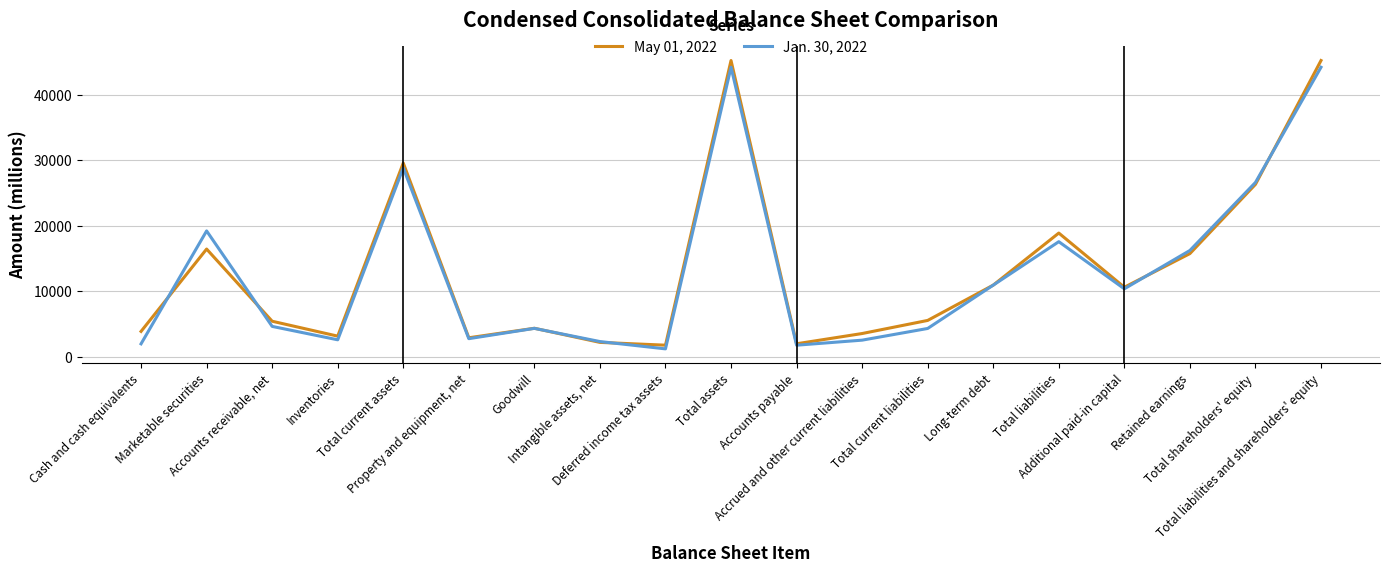

The May 01, 2022 series shows 1298 at Cash and cash equivalents. True or false?

False